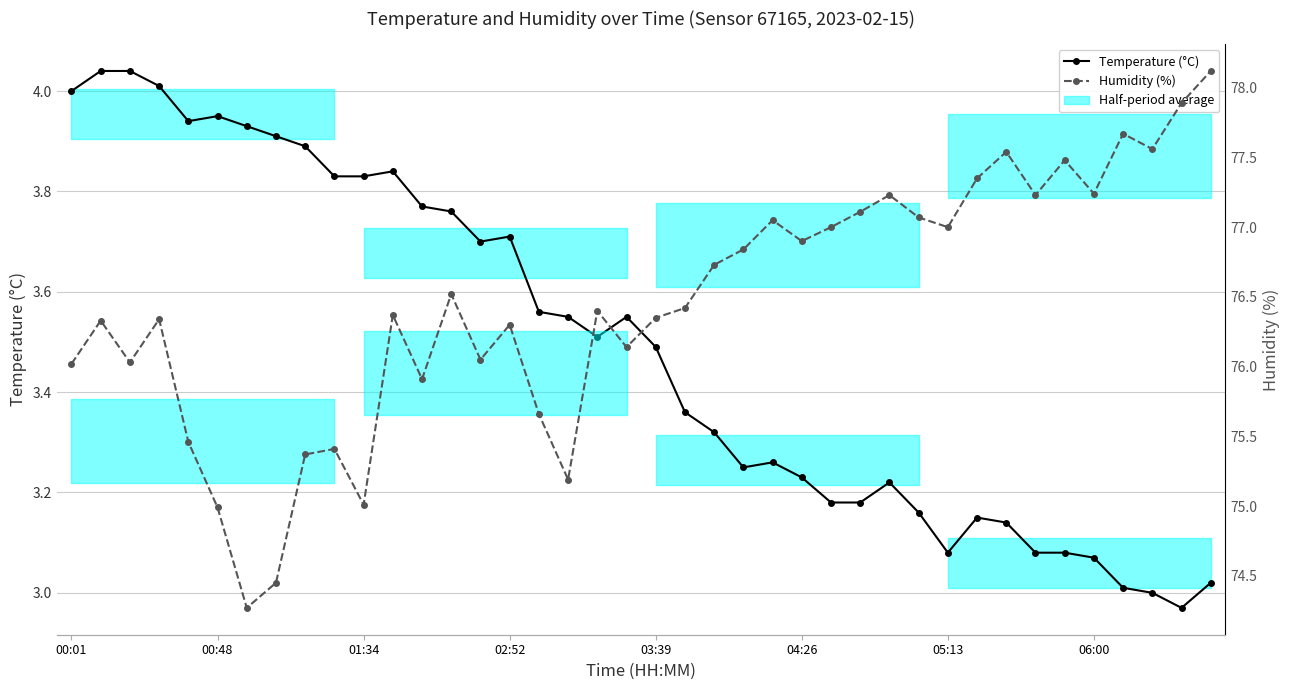

How many data points in Temperature (°C) are less than 3?

1